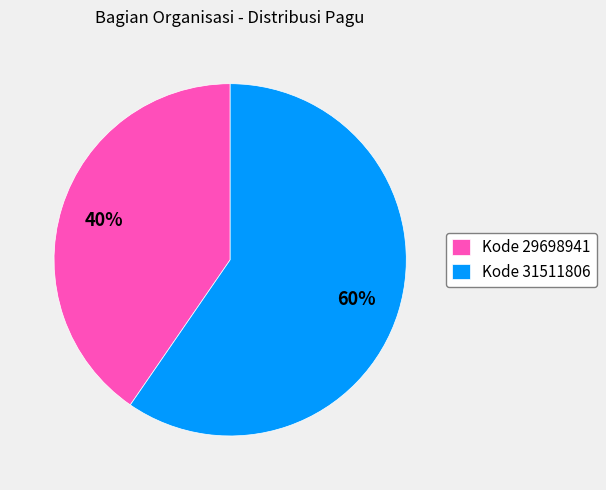

Rank the categories by value from highest to lowest.

Kode 31511806, Kode 29698941